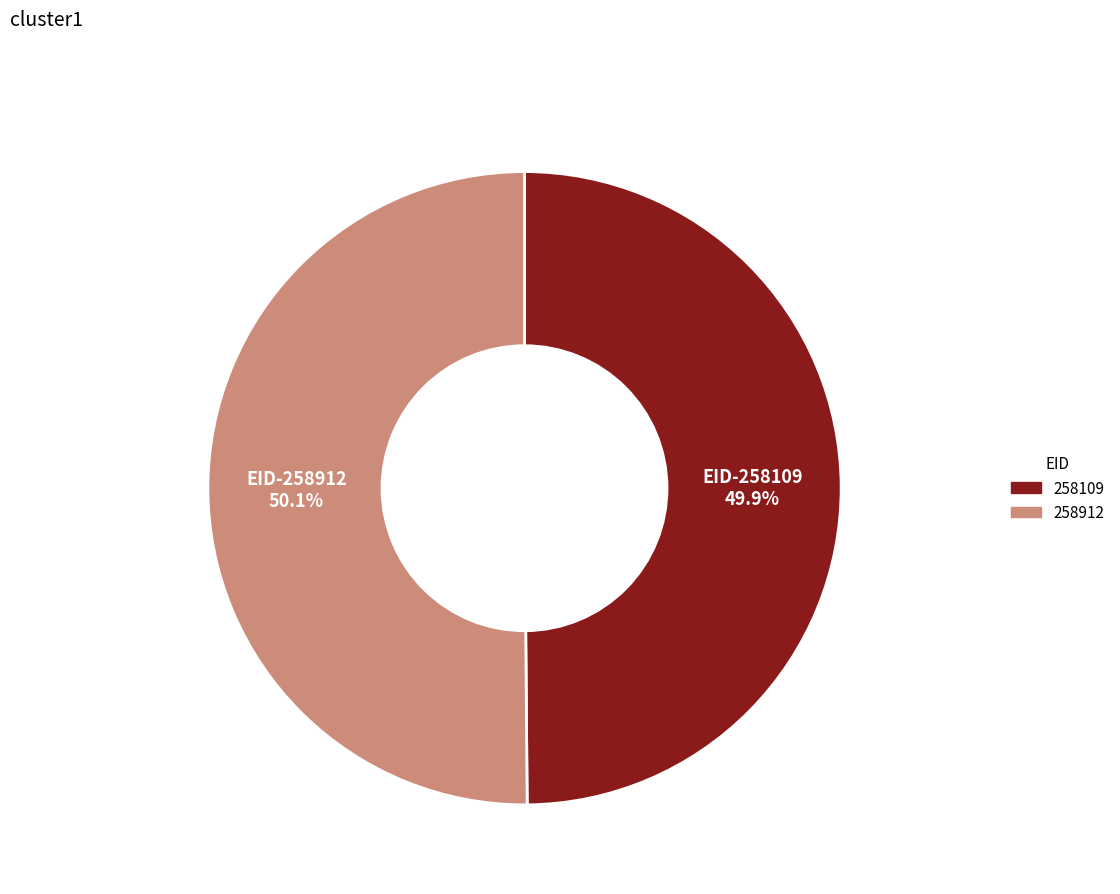

Is there any slice that represents more than half of the pie?

Yes